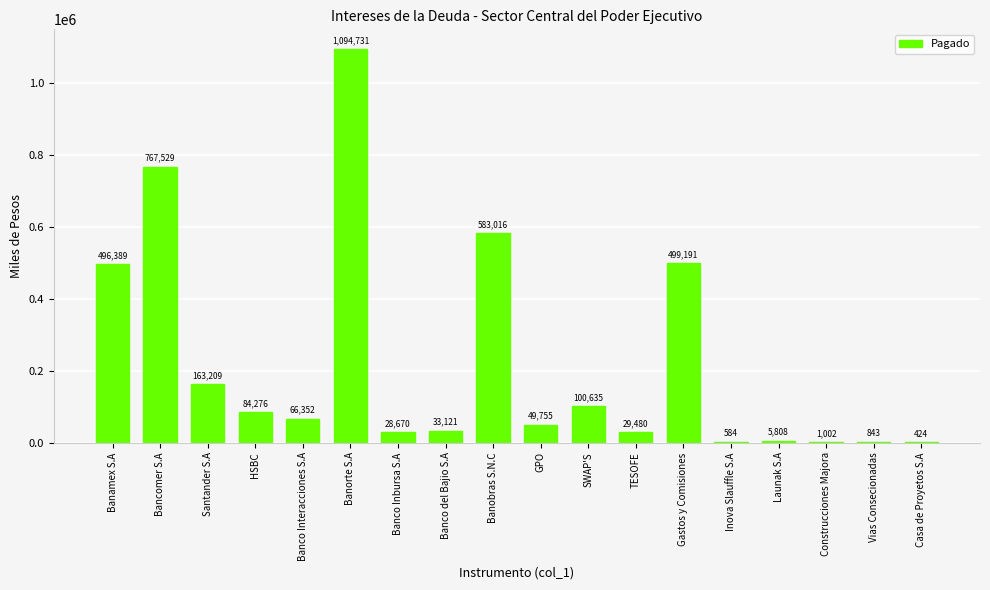

Is it true that the value at HSBC is 36306.9?

False